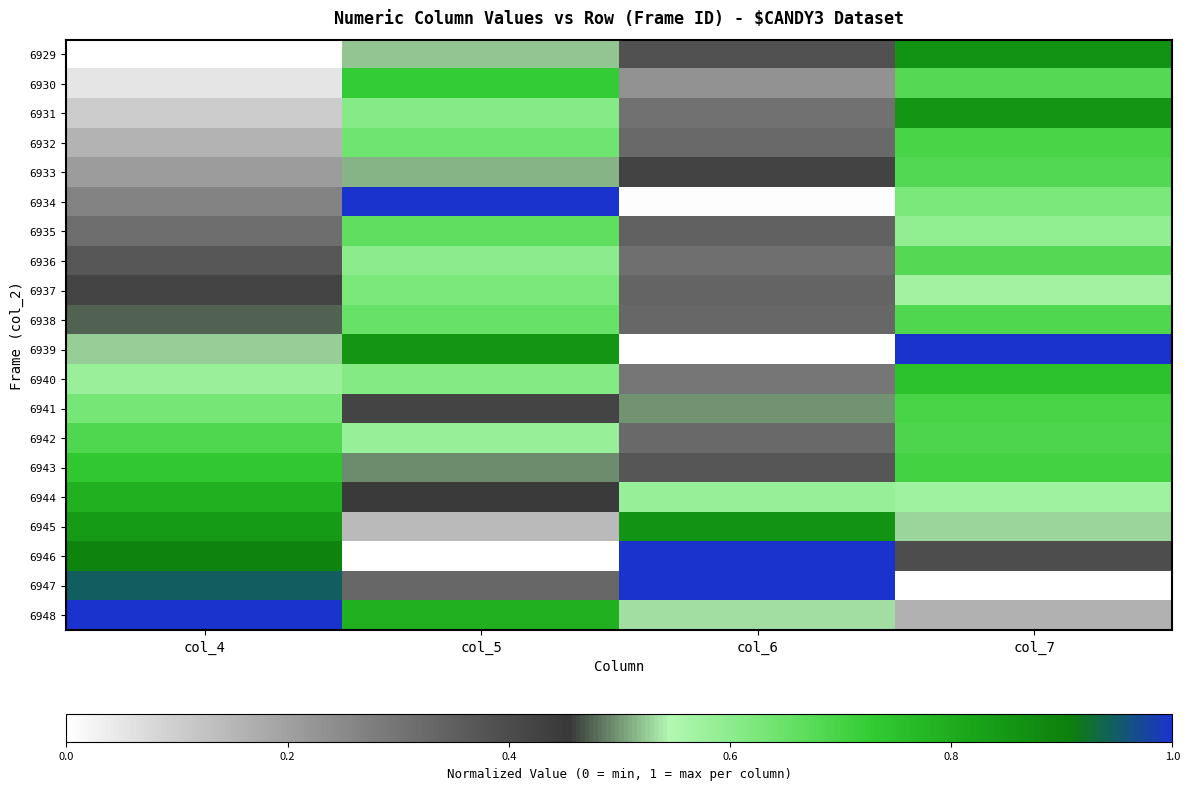

What is the difference between the highest and lowest values at col_5?

1.0